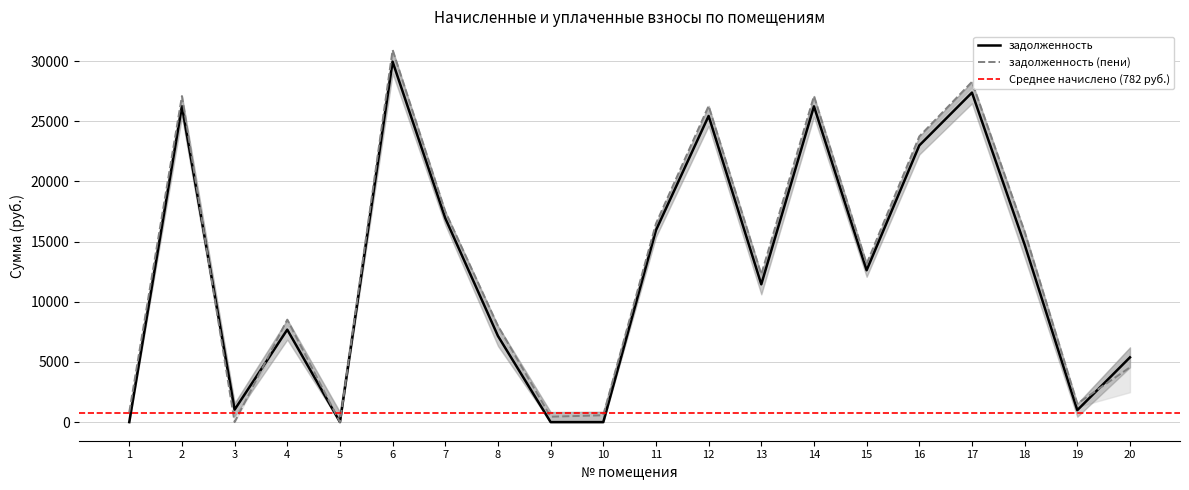

What is the value of the задолженность point at the 8th from the left?

7159.1